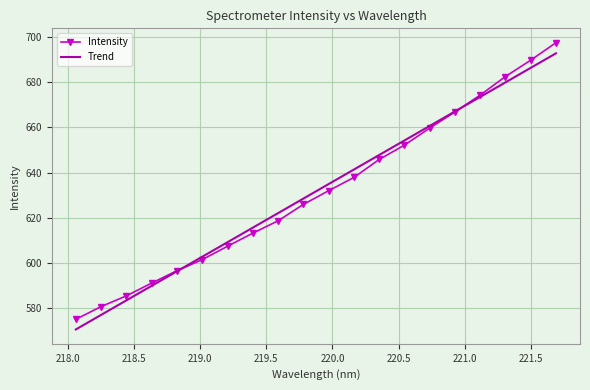

True or false: Intensity has more than 2 interior local peaks.

False